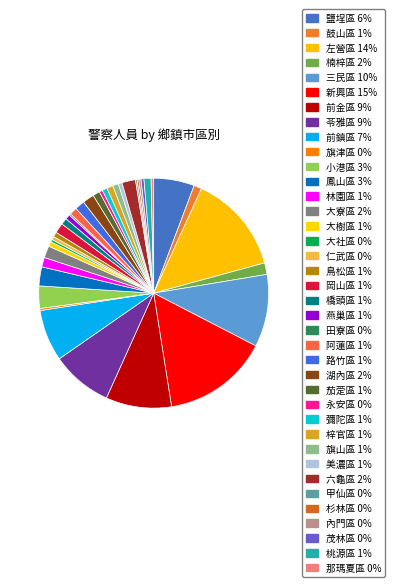

Is there a majority slice in this chart?

No